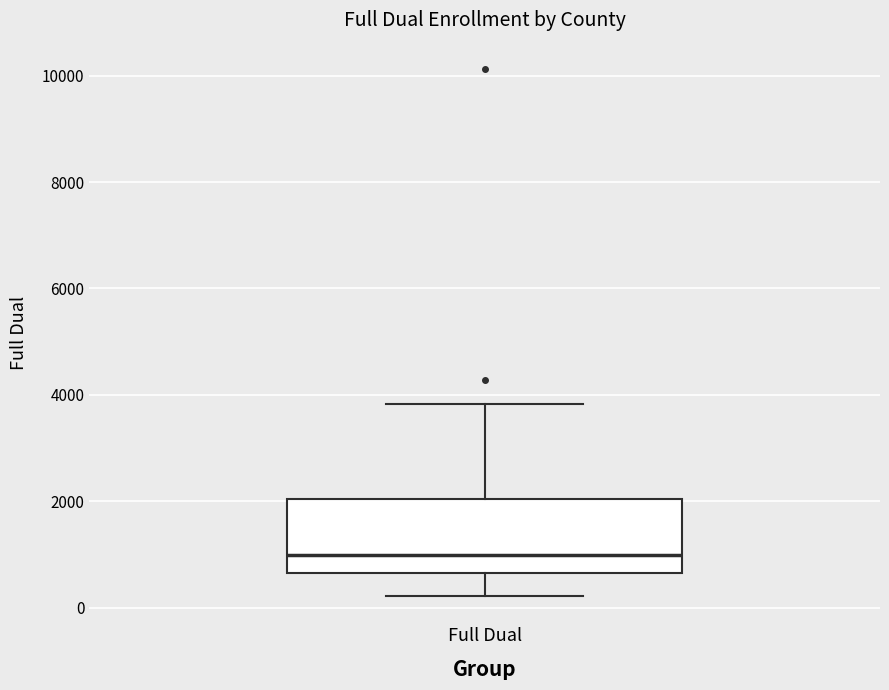

Where does the lower whisker of the box for Full Dual end on the y-axis? The values are not printed on the chart, so give them approximately, as read against the axis.

200